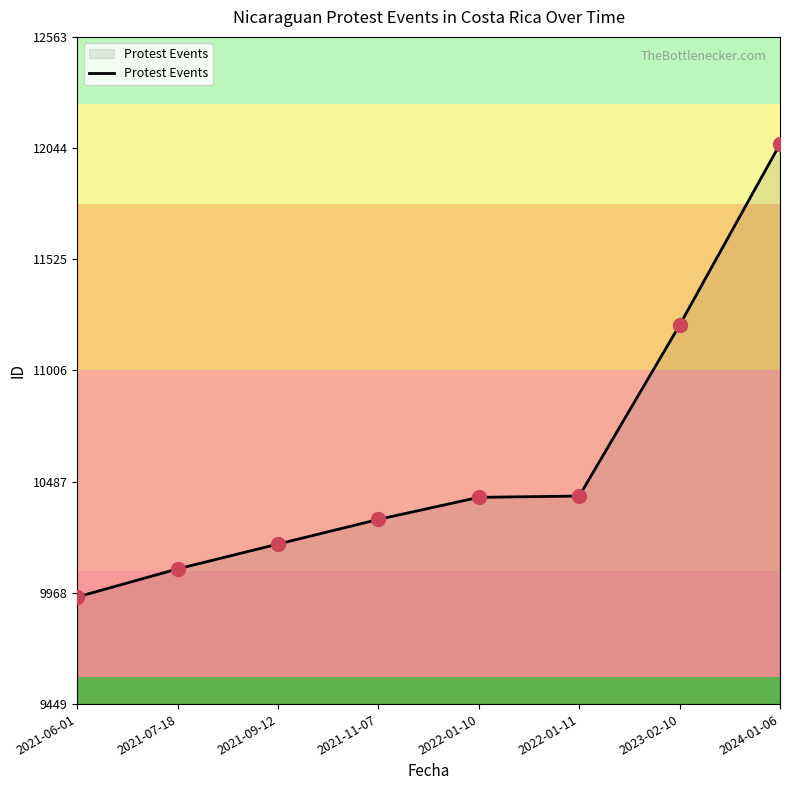

What is the change in value from 2021-07-18 to 2021-09-12?

+116